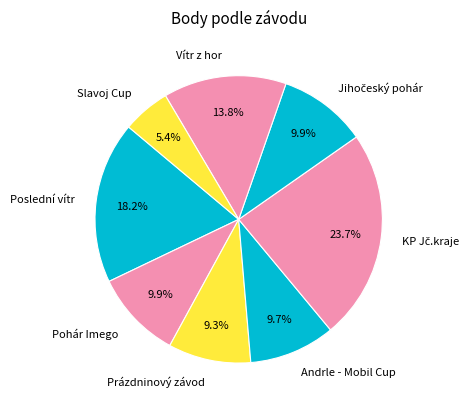

Does Slavoj Cup represent more than half of the total?

No